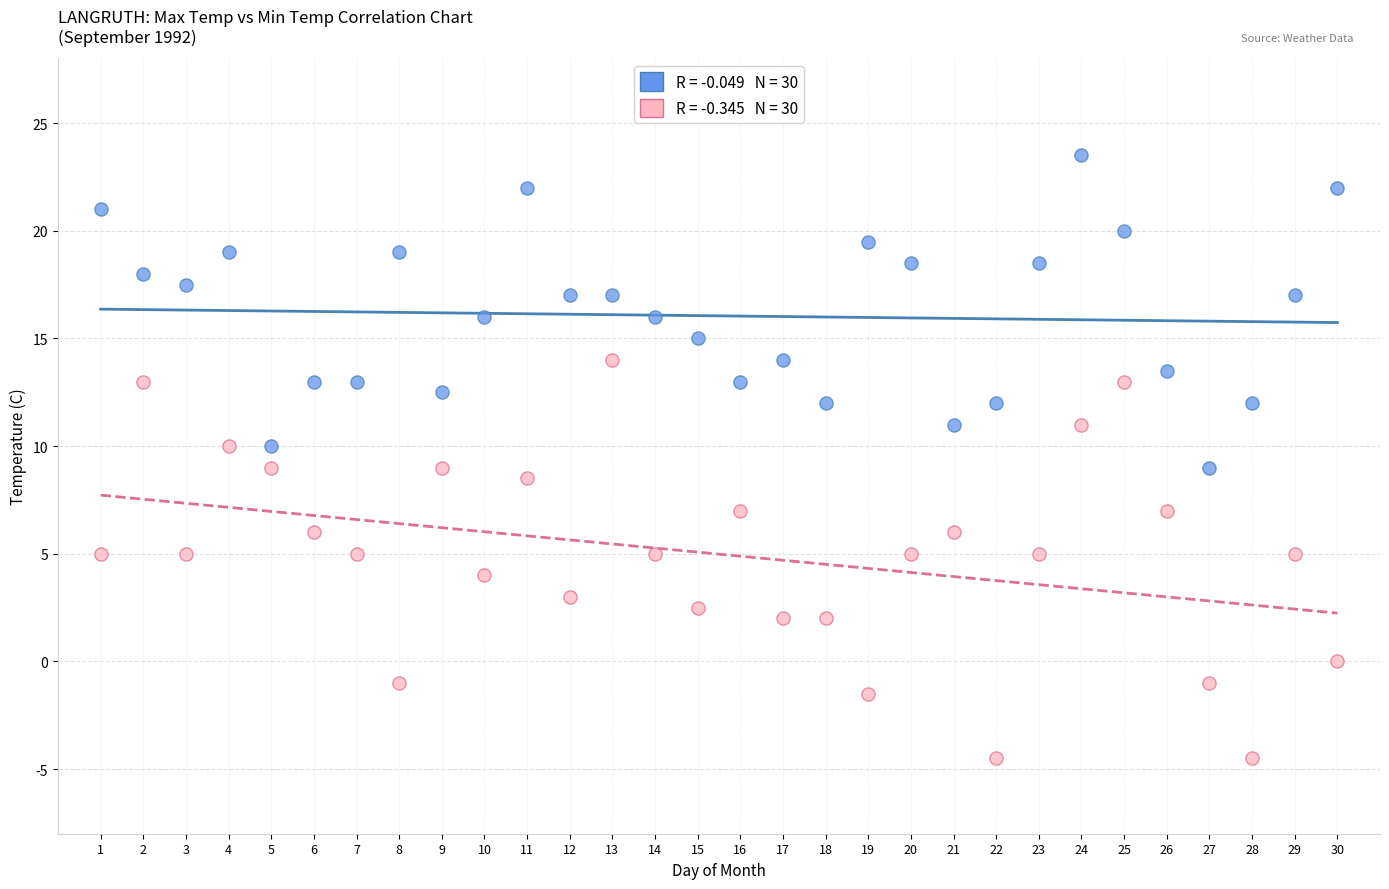

Across all data points, what is the range of X values (max minus min)?

29.0